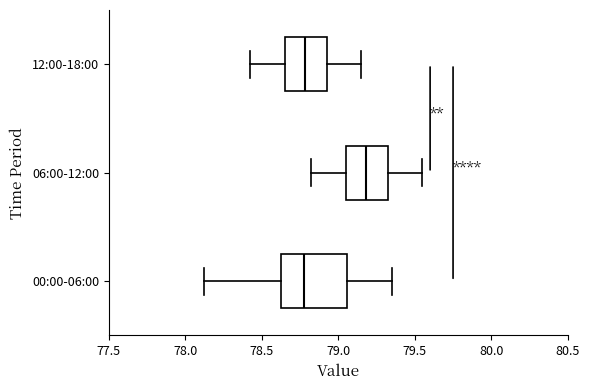

Which box is the widest, from its left edge to its right edge?

00:00-06:00